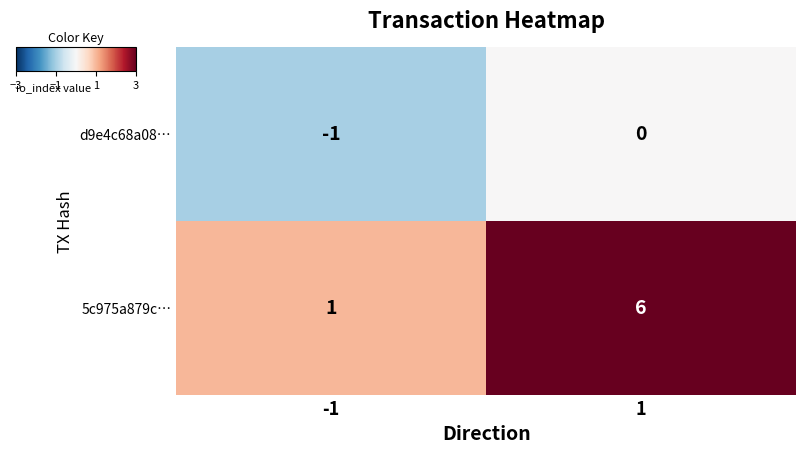

The value of 5c975a879c… at -1 is 2. True or false?

False